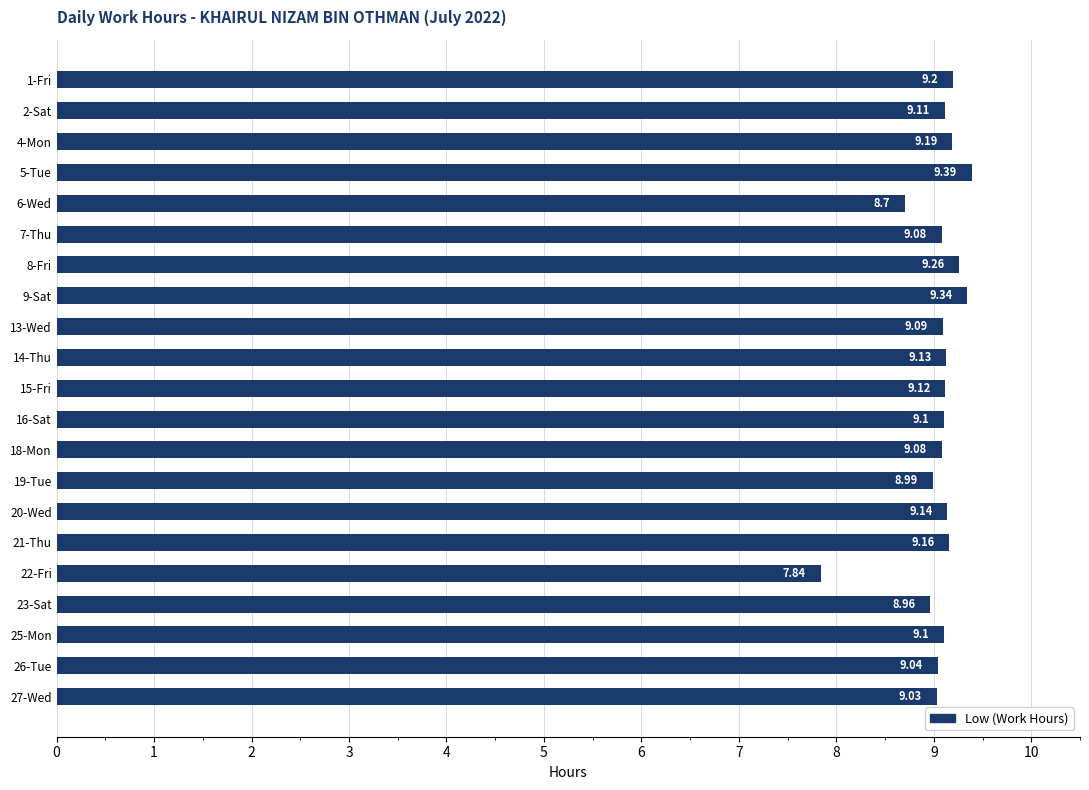

What is the change in value from 9-Sat to 18-Mon?

-0.3